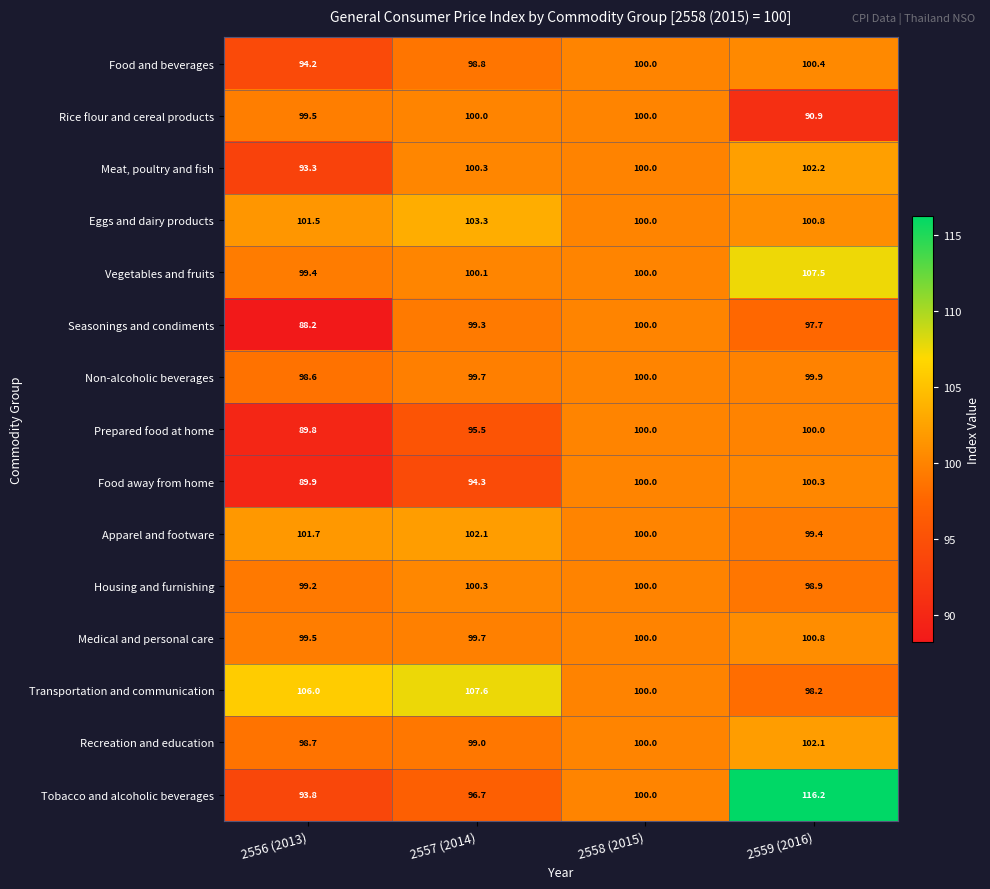

Which category has the lowest value in the Food and beverages series?

2556 (2013)